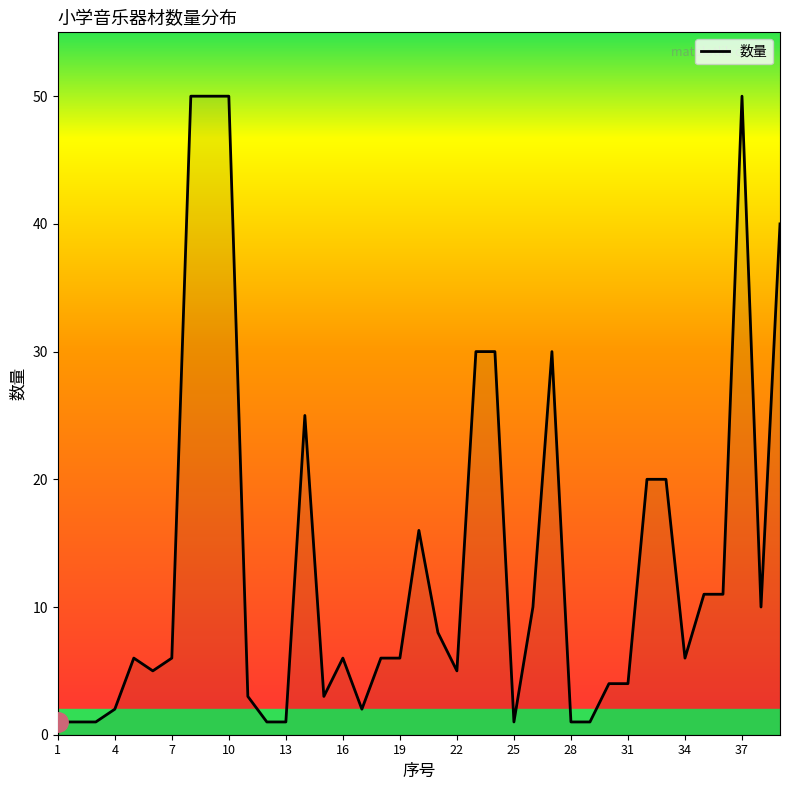

What is the maximum value shown in the chart?

50